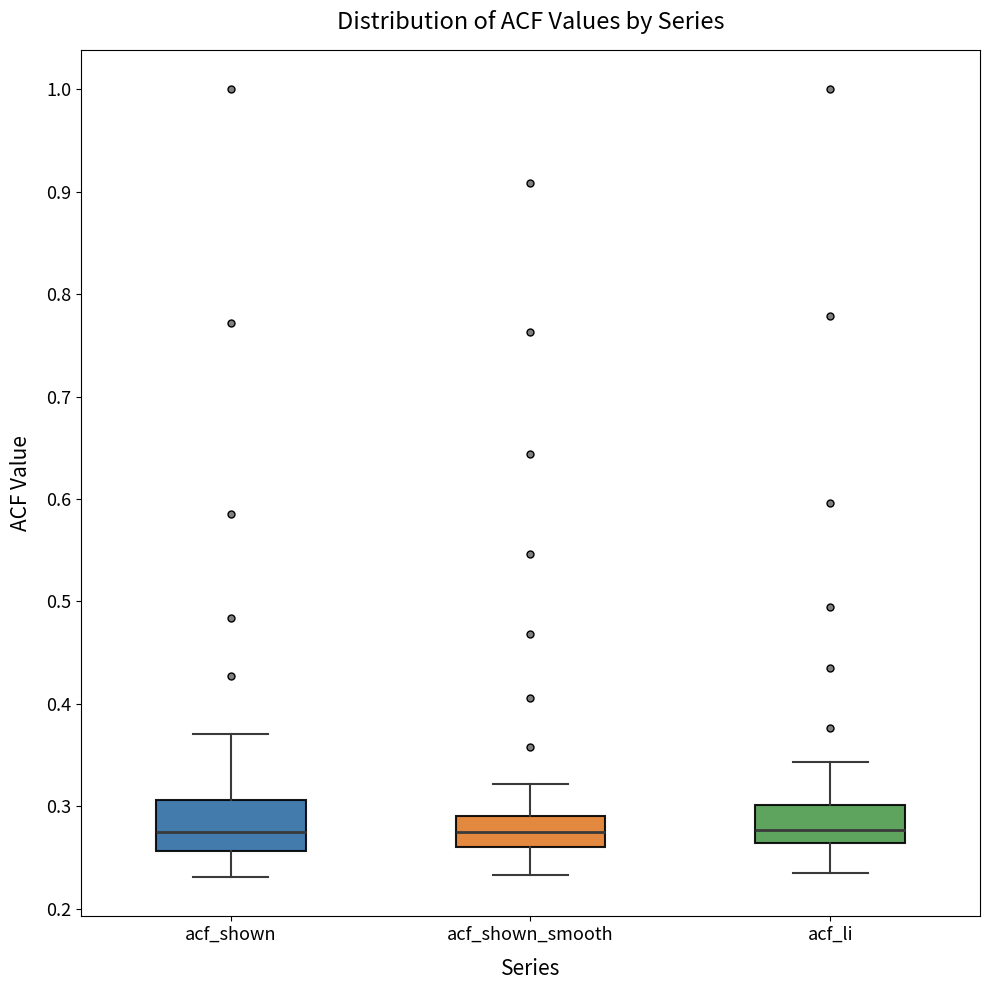

Reading left to right, transcribe this box plot: for each box, give where its median line is, the range the box spans, and where its two whiskers end, as read against the y-axis. The values are not printed on the chart, so give them approximately, as read against the axis.

acf_shown: median 0.28, box 0.26 to 0.31, whiskers 0.23 to 0.37
acf_shown_smooth: median 0.28, box 0.26 to 0.29, whiskers 0.23 to 0.32
acf_li: median 0.28, box 0.26 to 0.30, whiskers 0.24 to 0.34